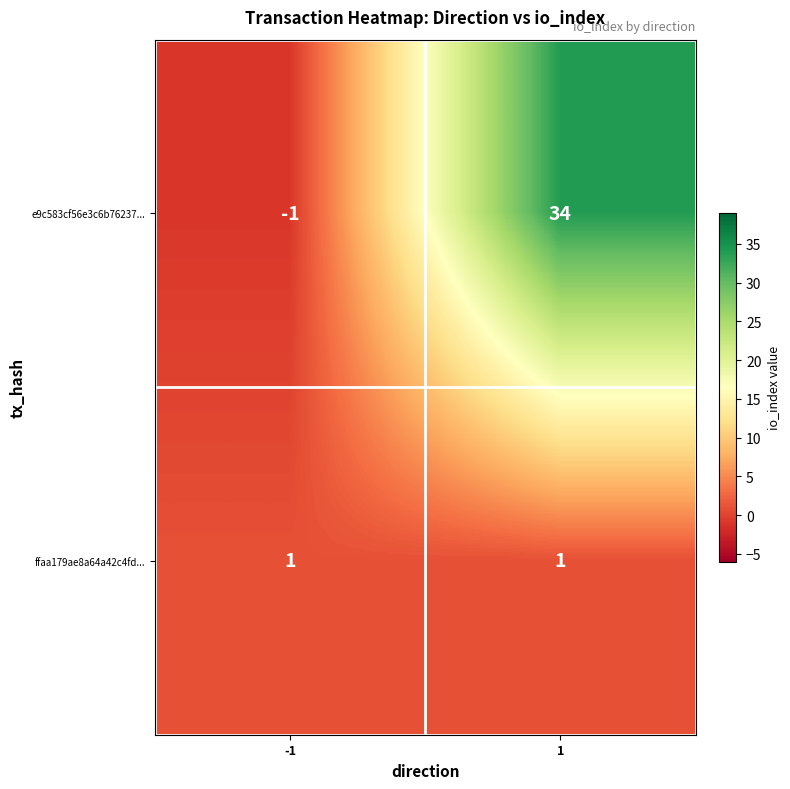

True or false: ffaa179ae8a64a42c4fd... has a value of 2 at -1.

False